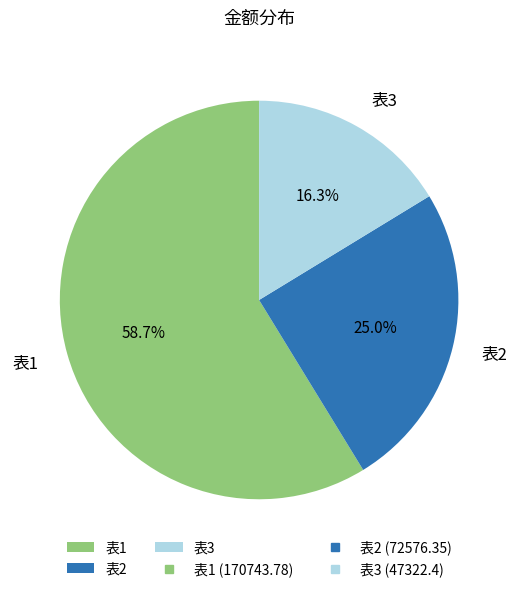

To the nearest percent, what is the difference between the largest and smallest slice percentages?

42%